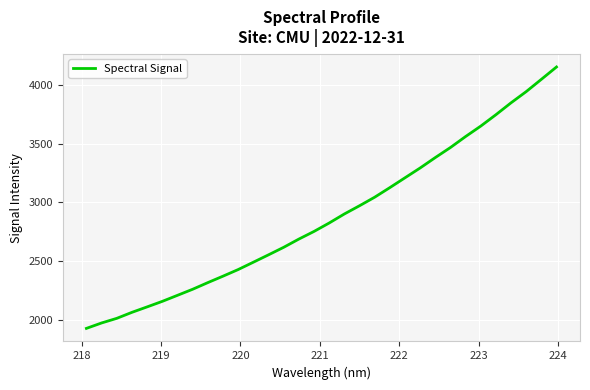

What is the greatest value displayed?

4155.7